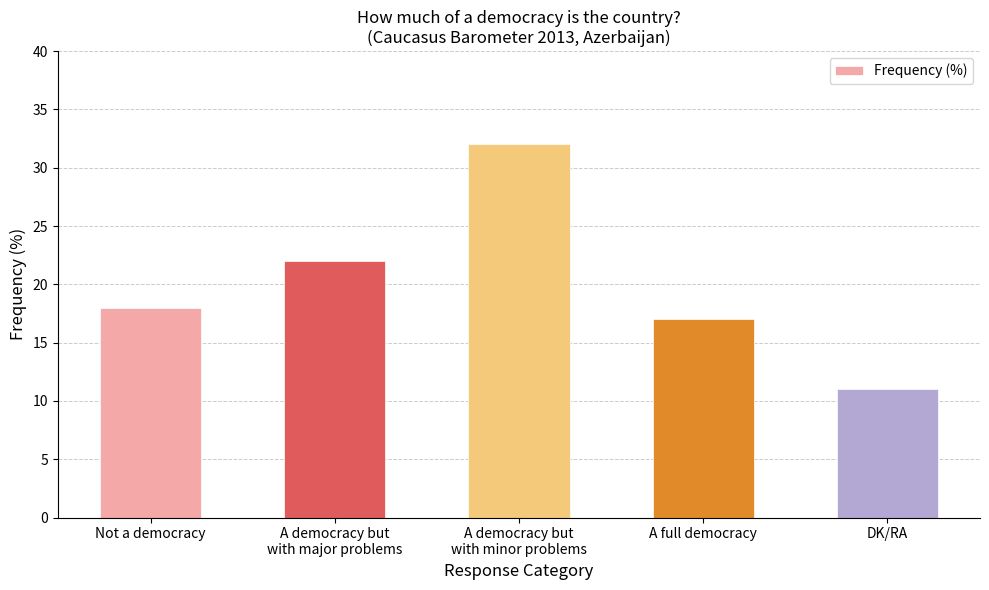

List the labels in order of value, smallest first.

DK/RA, A full democracy, Not a democracy, A democracy but
with major problems, A democracy but
with minor problems